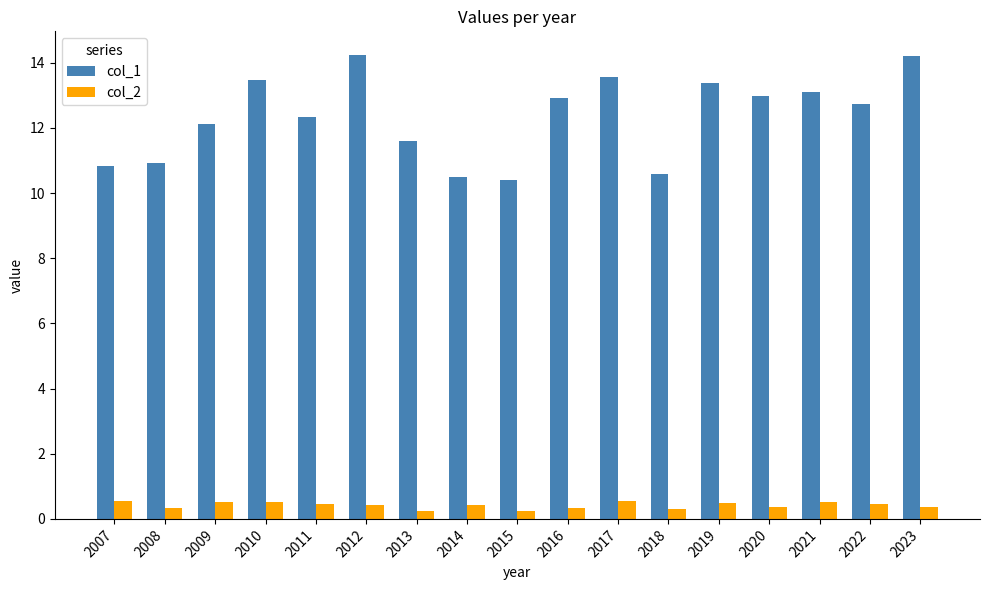

Rank the series at 2022 from lowest to highest value.

col_2, col_1